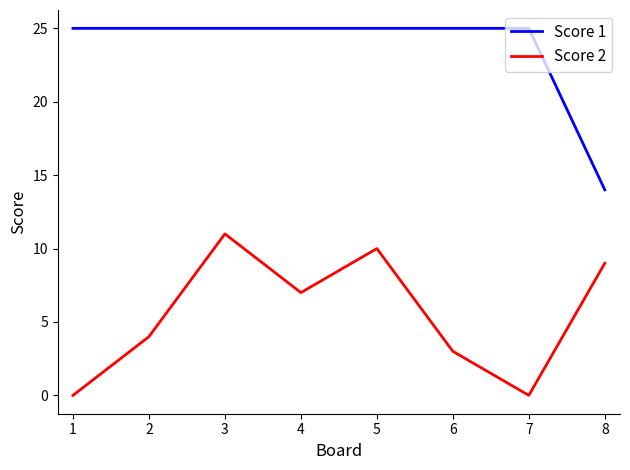

What is the lowest value of the Score 1 series?

14